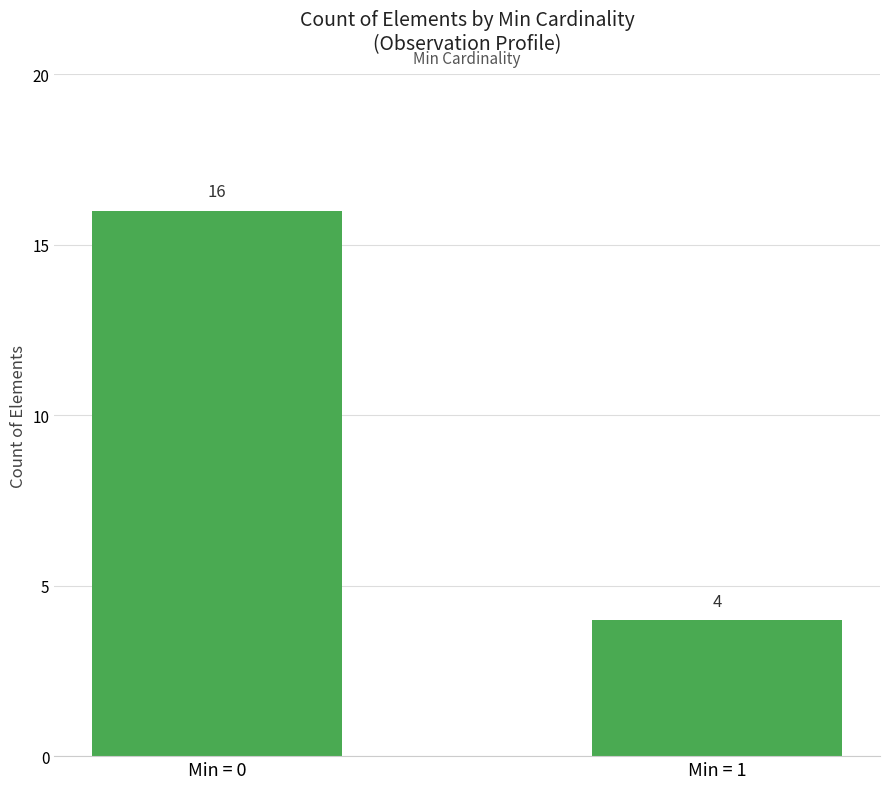

Between Min = 1 and Min = 0, which is larger?

Min = 0